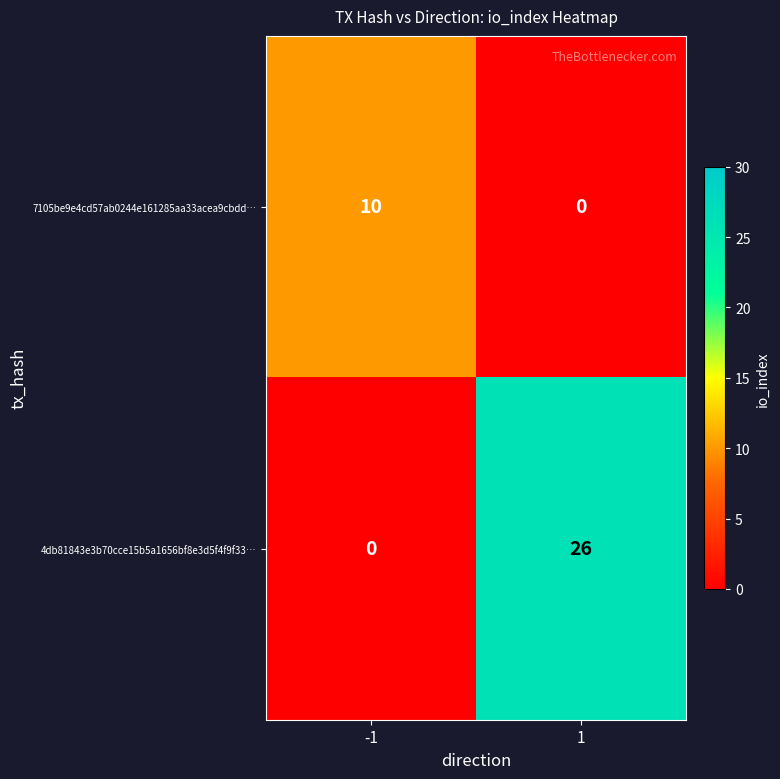

Reading left to right, extract all data points from this chart.

7105be9e4cd57ab0244e161285aa33acea9cbdd…: 10	0
4db81843e3b70cce15b5a1656bf8e3d5f4f9f33…: 0	26